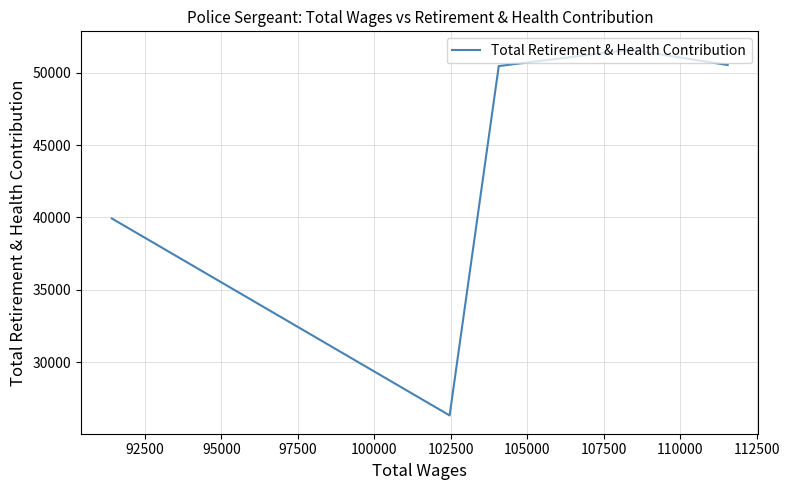

How many interior local peaks (higher than both neighbors) does the data have?

1